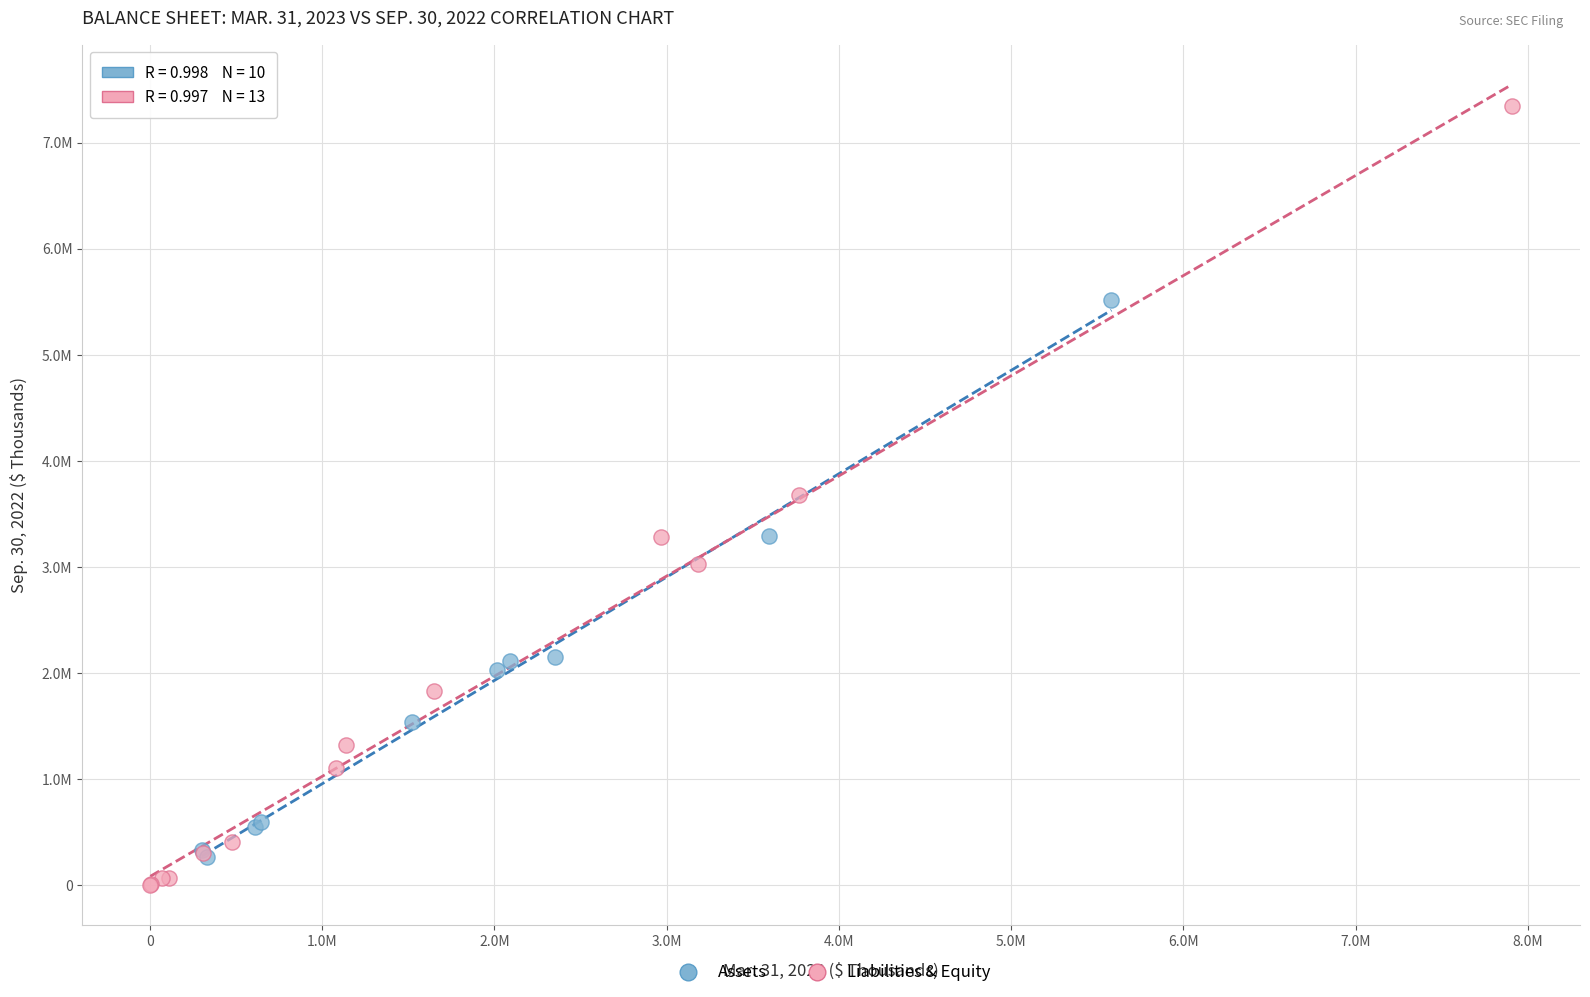

Which series contains the highest Y value?

Liabilities & Equity